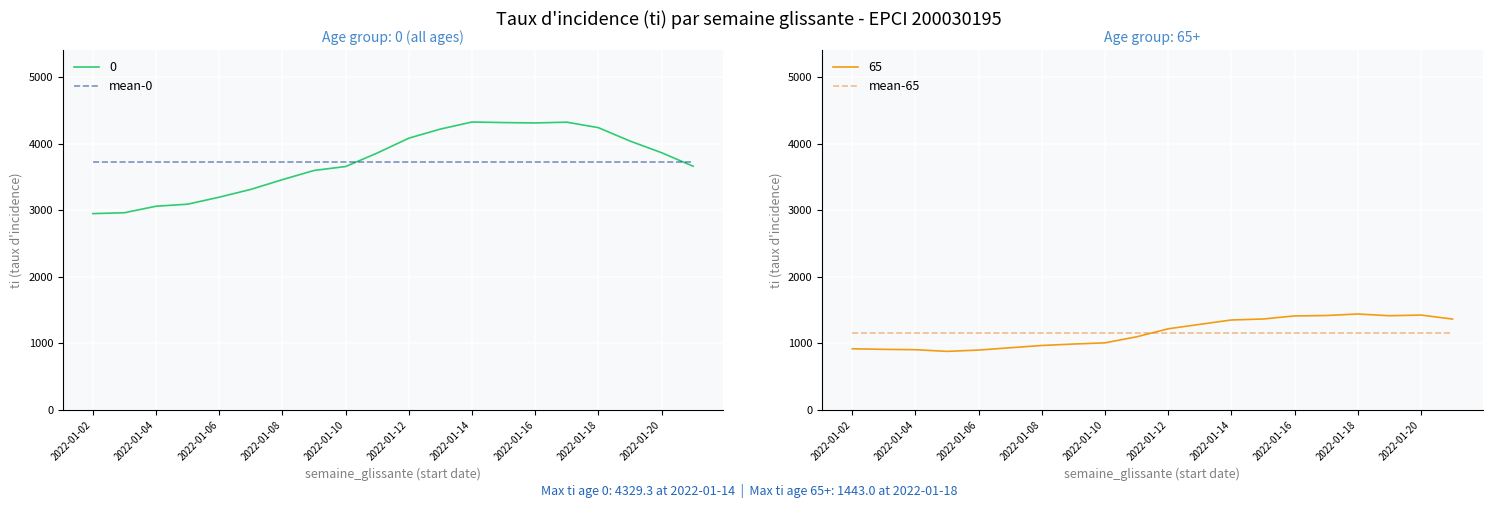

What is the maximum value for 65?

1443.0